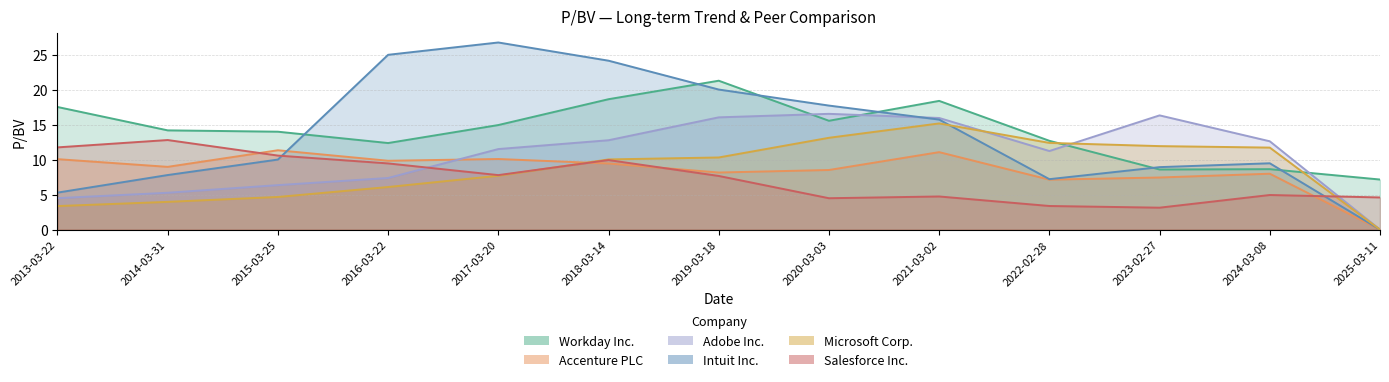

Does the chart have visible grid lines?

Yes